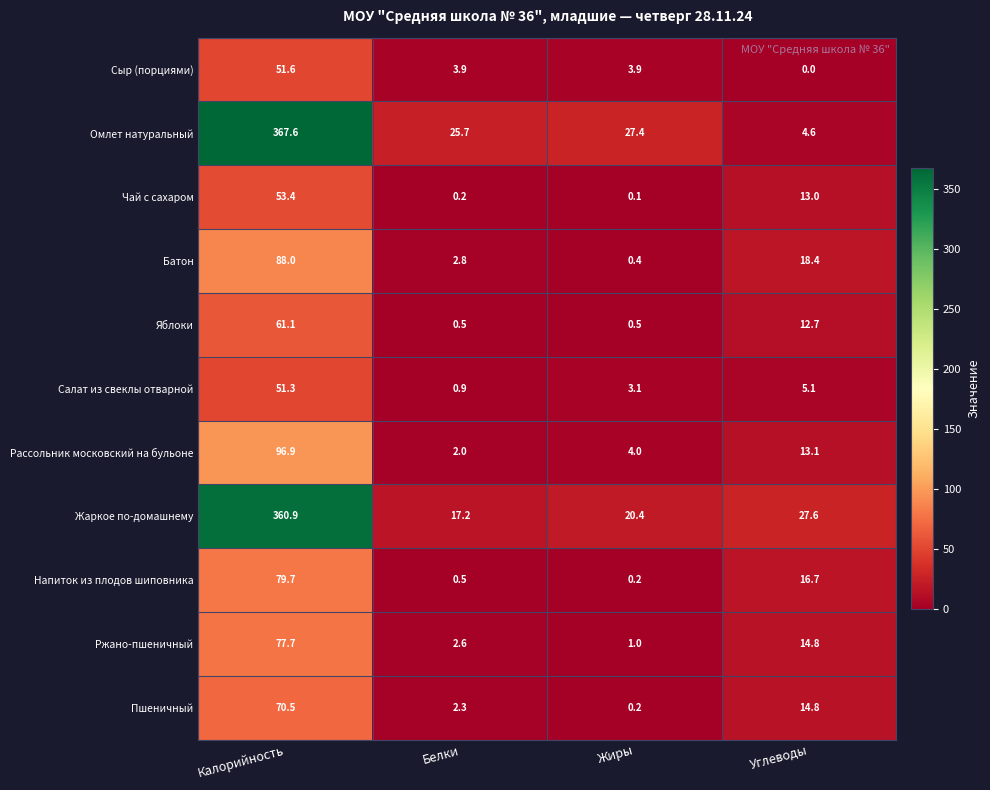

What is the spread (max minus min) of values at Калорийность?

316.3